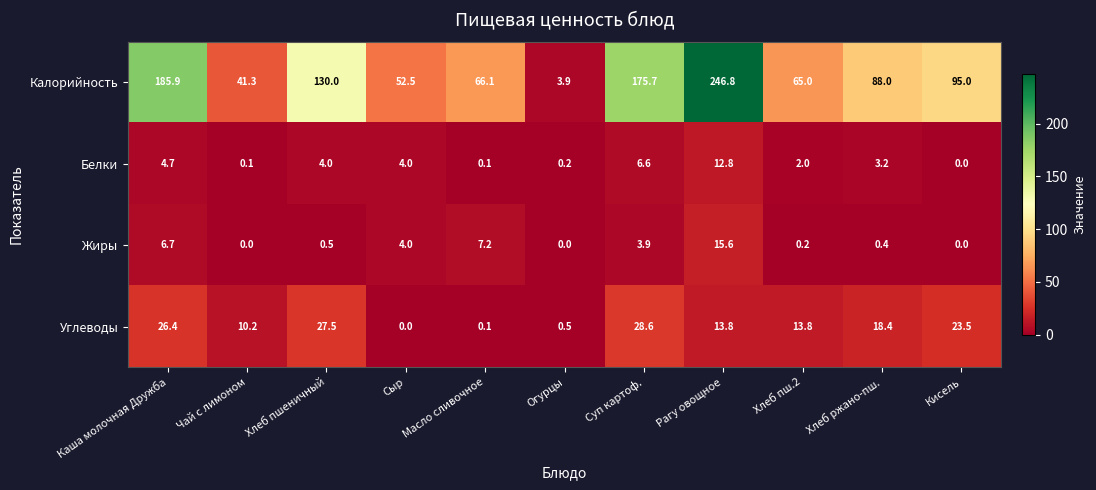

At which category is the sum across all series the highest?

Рагу овощное